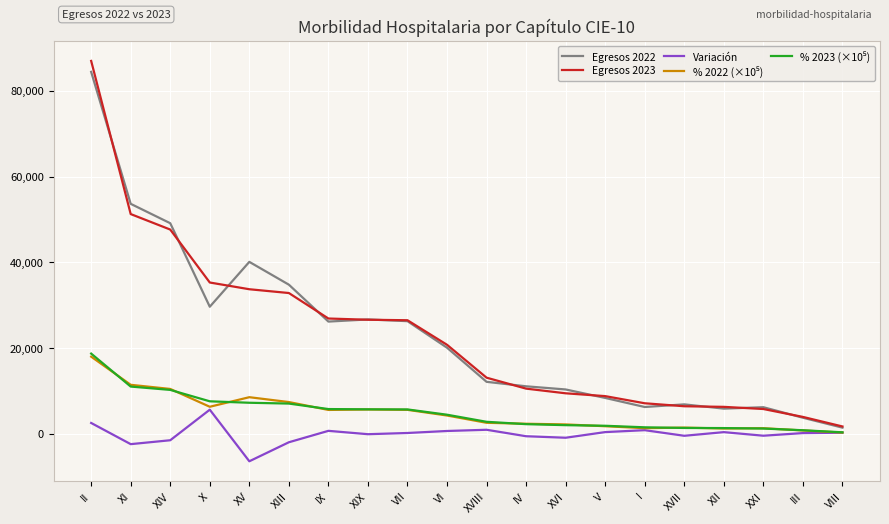

What position from the left is XVI?

13